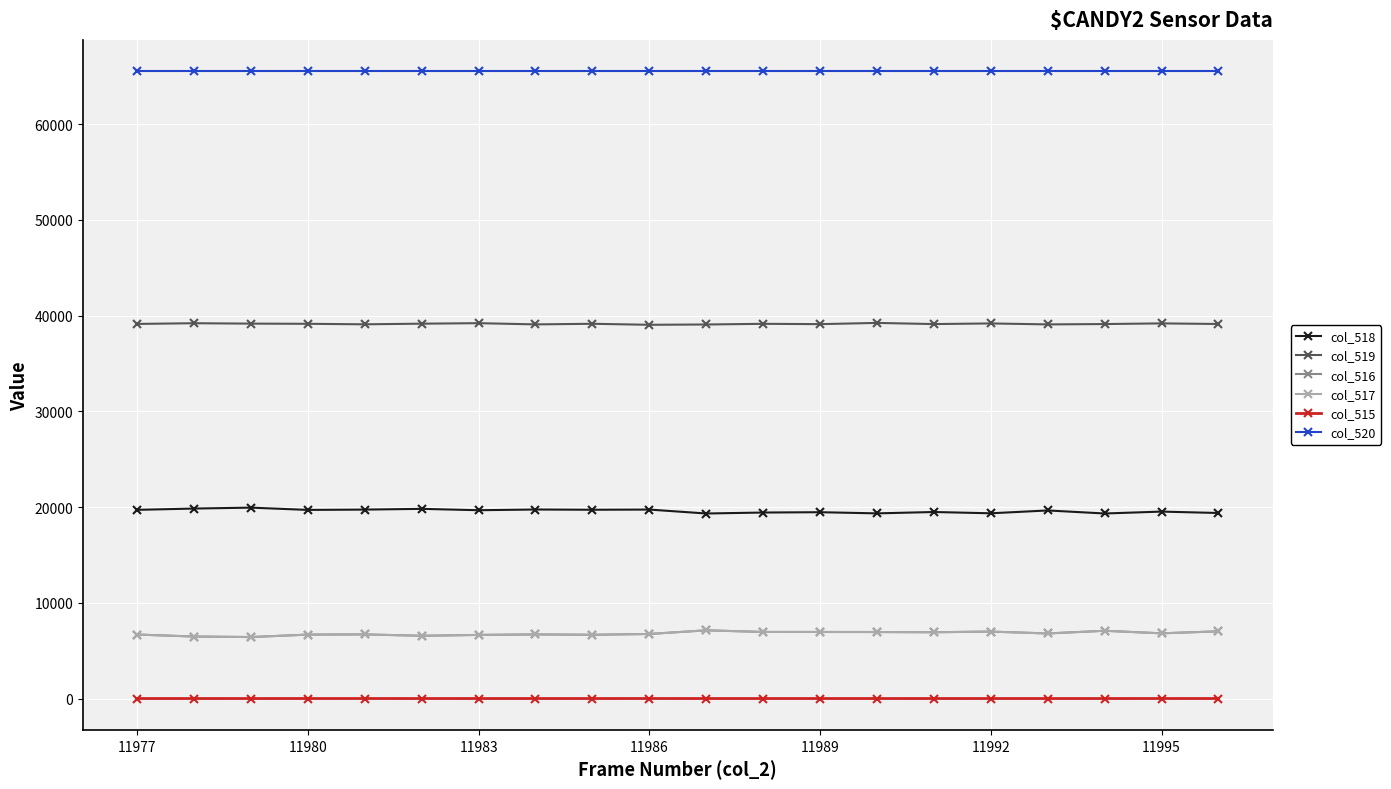

Does the chart display data point markers on the line(s)?

Yes